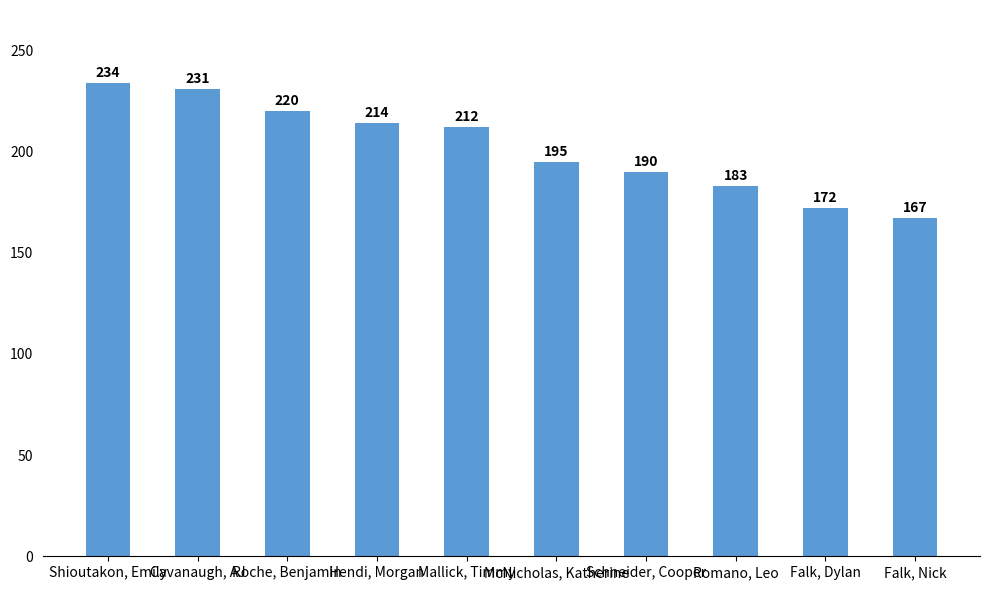

What is the difference between the second highest and minimum values?

64